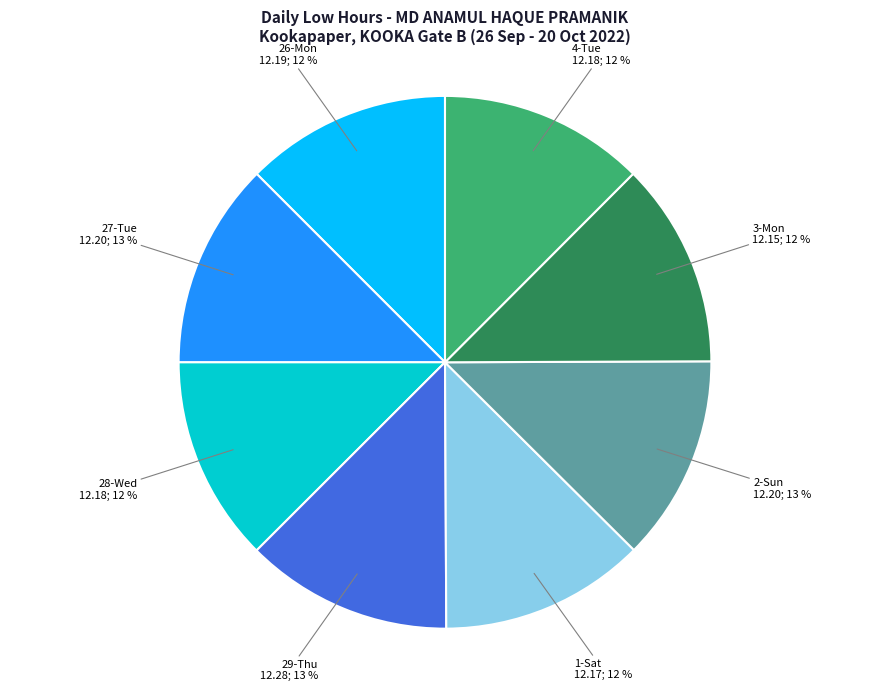

Is there a majority slice in this chart?

No